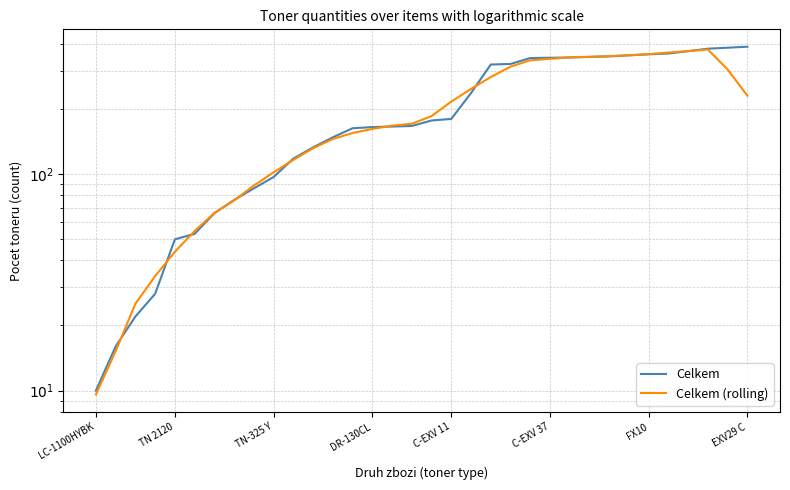

What are all the series names shown in the legend?

Celkem, Celkem (rolling)